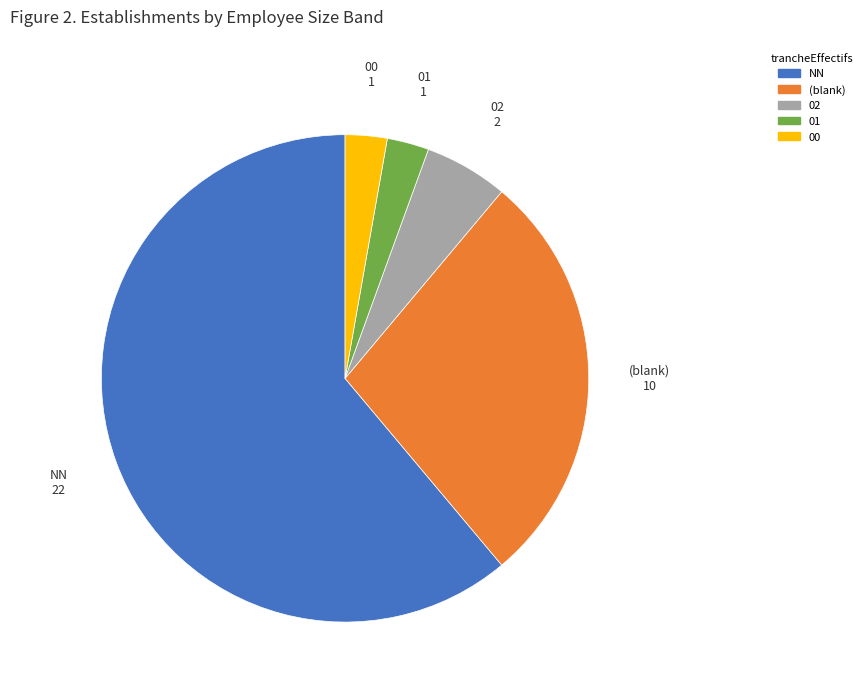

Does any single category account for the majority?

Yes